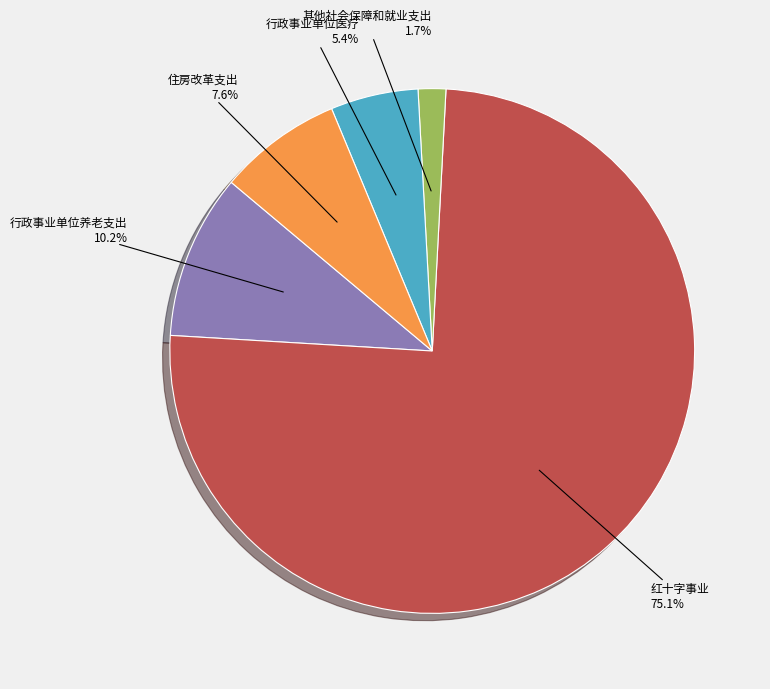

How many segments does this pie chart have?

5